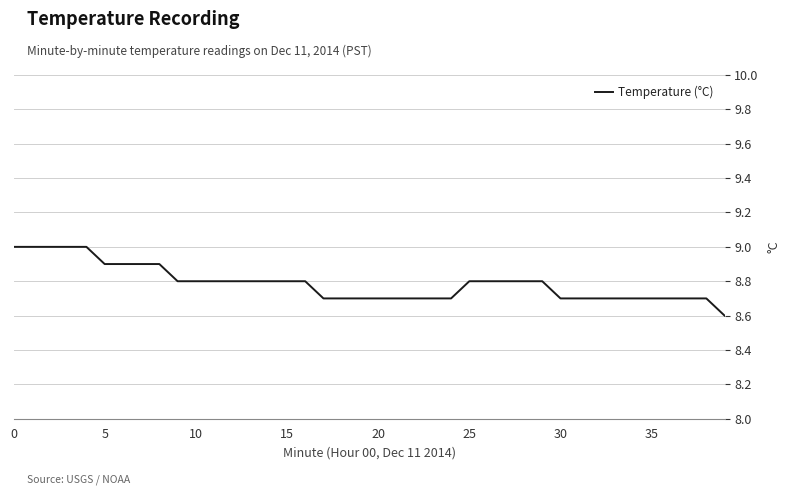

How many lines are shown in the chart?

1